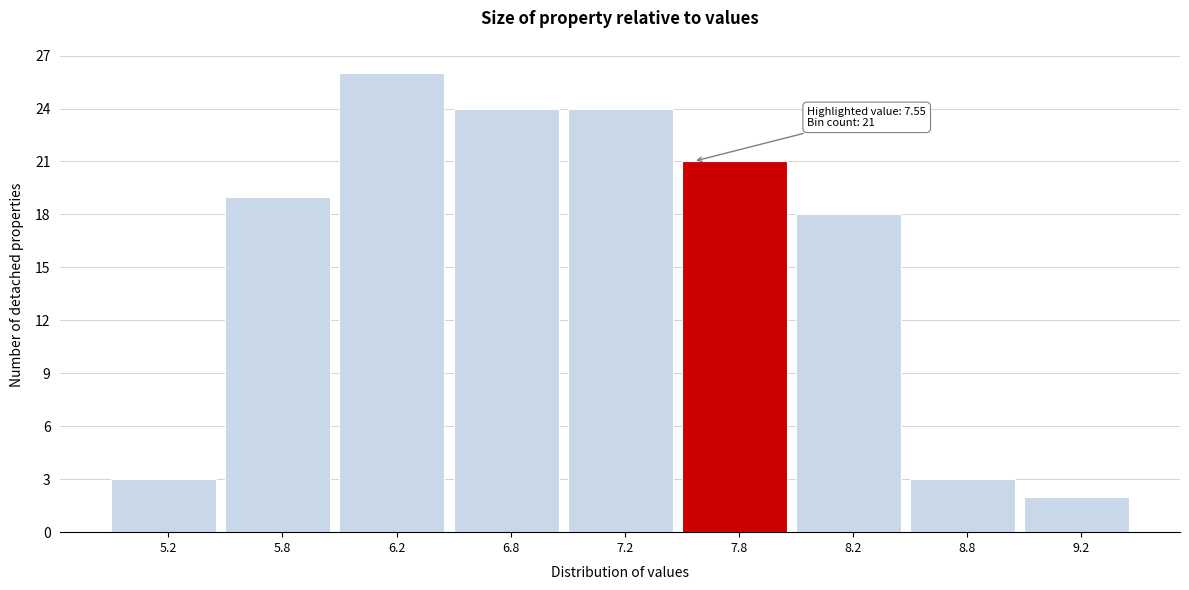

Reading left to right, what are all the values shown in this chart?

5.2=3	5.8=19	6.2=26	6.8=24	7.2=24	7.8=21	8.2=18	8.8=3	9.2=2